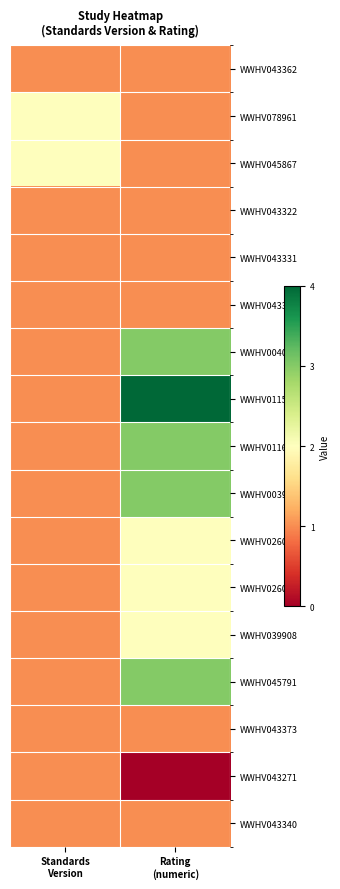

Reading right to left, extract all data points from this chart.

WWHV043362: Rating
(numeric)=1	Standards
Version=1
WWHV078961: Rating
(numeric)=1	Standards
Version=2
WWHV045867: Rating
(numeric)=1	Standards
Version=2
WWHV043322: Rating
(numeric)=1	Standards
Version=1
WWHV043331: Rating
(numeric)=1	Standards
Version=1
WWHV043335: Rating
(numeric)=1	Standards
Version=1
WWHV004059: Rating
(numeric)=3	Standards
Version=1
WWHV011552: Rating
(numeric)=4	Standards
Version=1
WWHV011686: Rating
(numeric)=3	Standards
Version=1
WWHV003915: Rating
(numeric)=3	Standards
Version=1
WWHV026010: Rating
(numeric)=2	Standards
Version=1
WWHV026009: Rating
(numeric)=2	Standards
Version=1
WWHV039908: Rating
(numeric)=2	Standards
Version=1
WWHV045791: Rating
(numeric)=3	Standards
Version=1
WWHV043373: Rating
(numeric)=1	Standards
Version=1
WWHV043271: Rating
(numeric)=0	Standards
Version=1
WWHV043340: Rating
(numeric)=1	Standards
Version=1